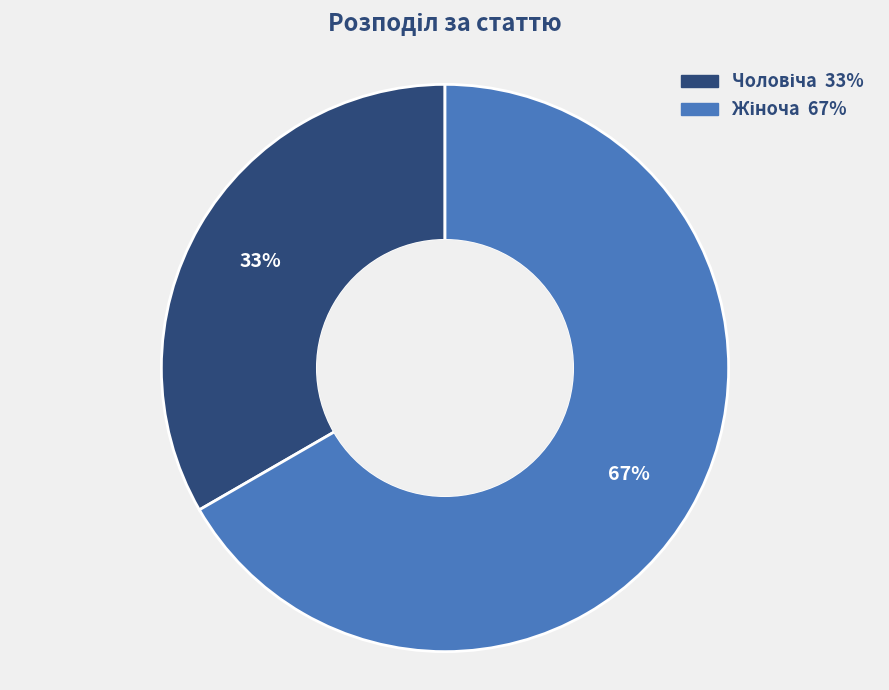

Is there a majority slice in this chart?

Yes